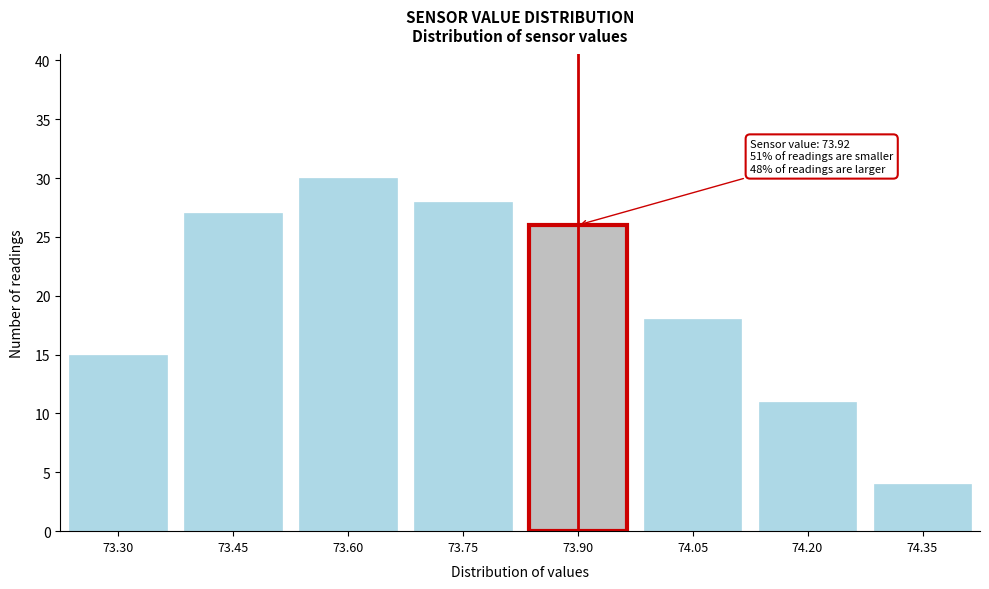

Reading left to right, transcribe all the data shown in this chart.

15	27	30	28	26	18	11	4